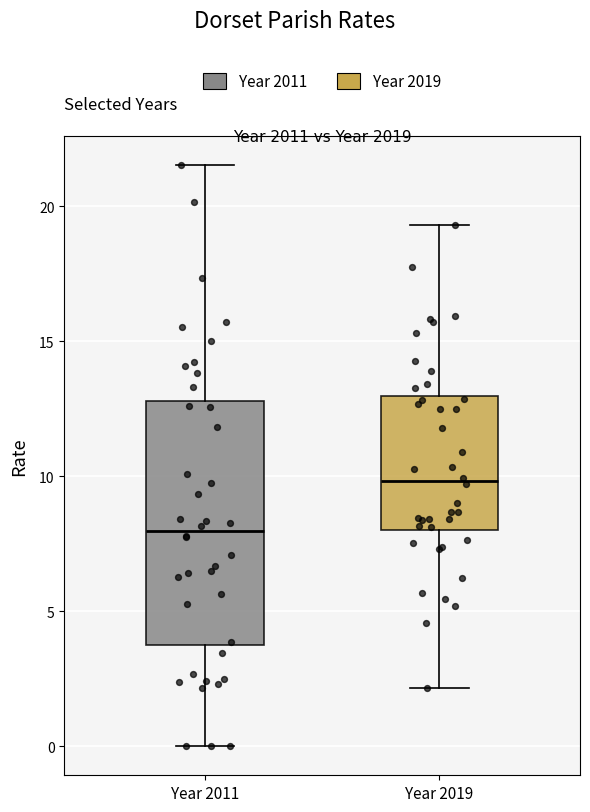

Where does the lower whisker of the box for Year 2019 end on the y-axis? The values are not printed on the chart, so give them approximately, as read against the axis.

2.0